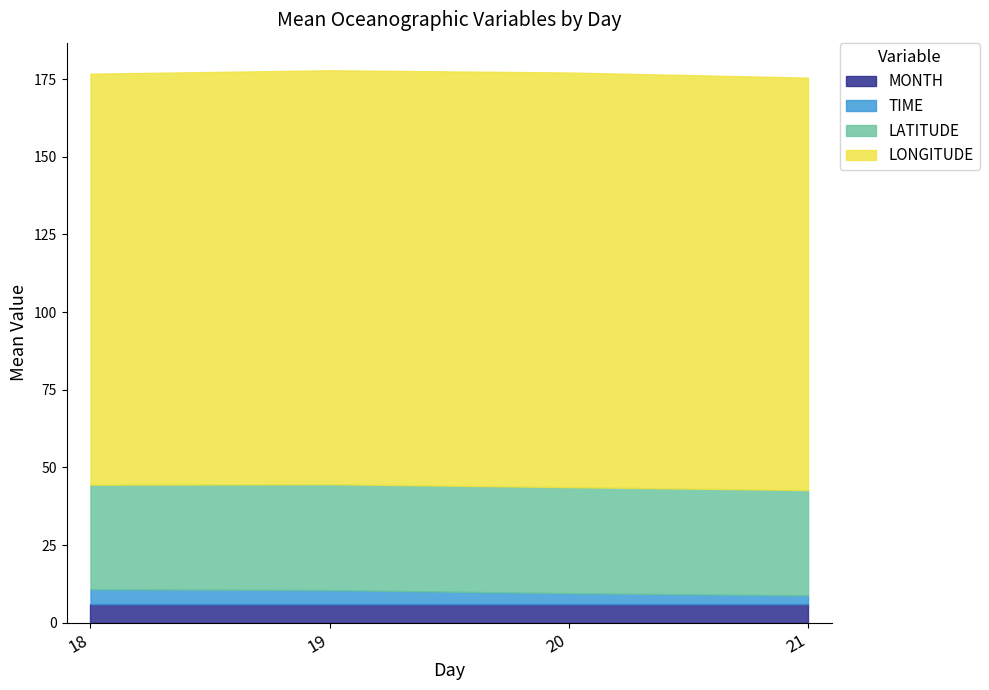

What is the total value across all series at 19?

177.9